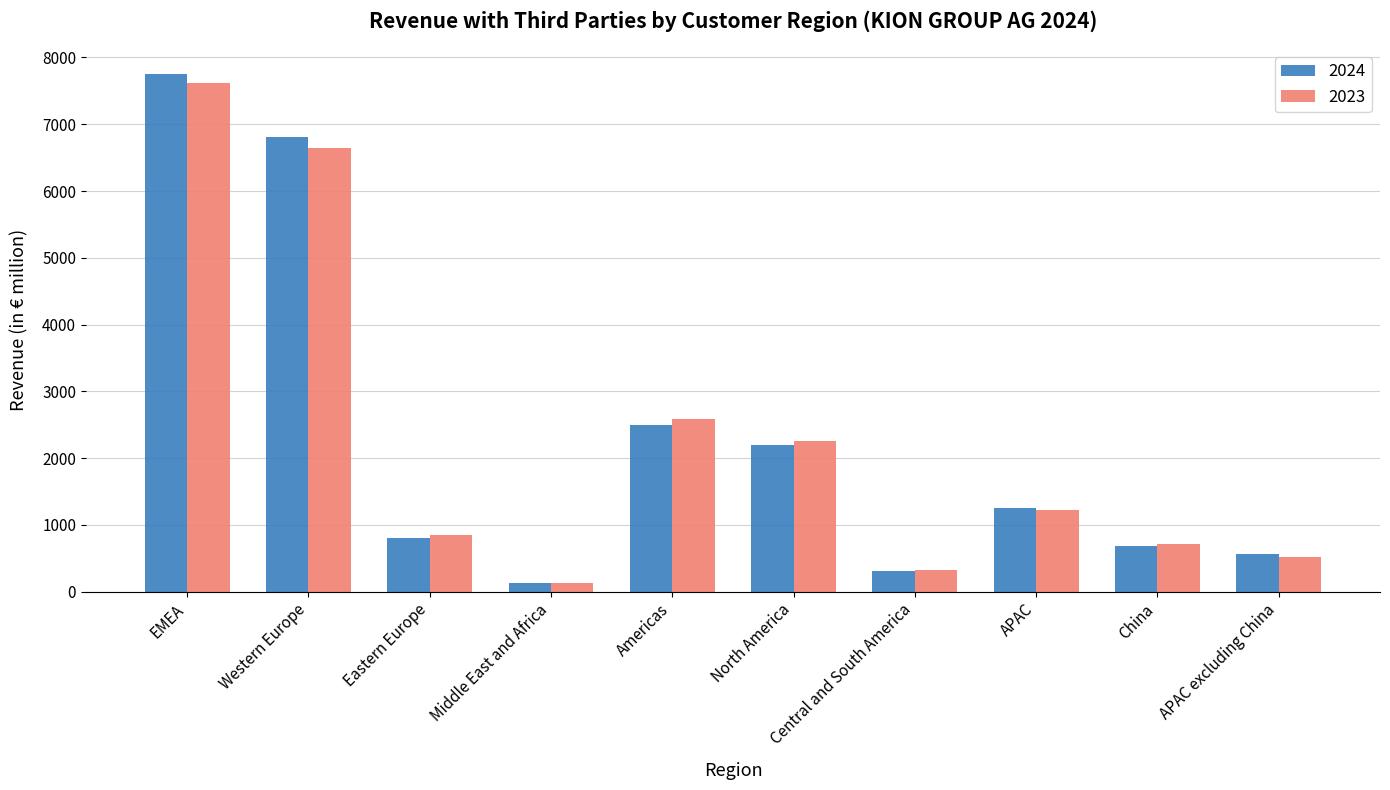

What is the total value across all series at APAC?

2480.9